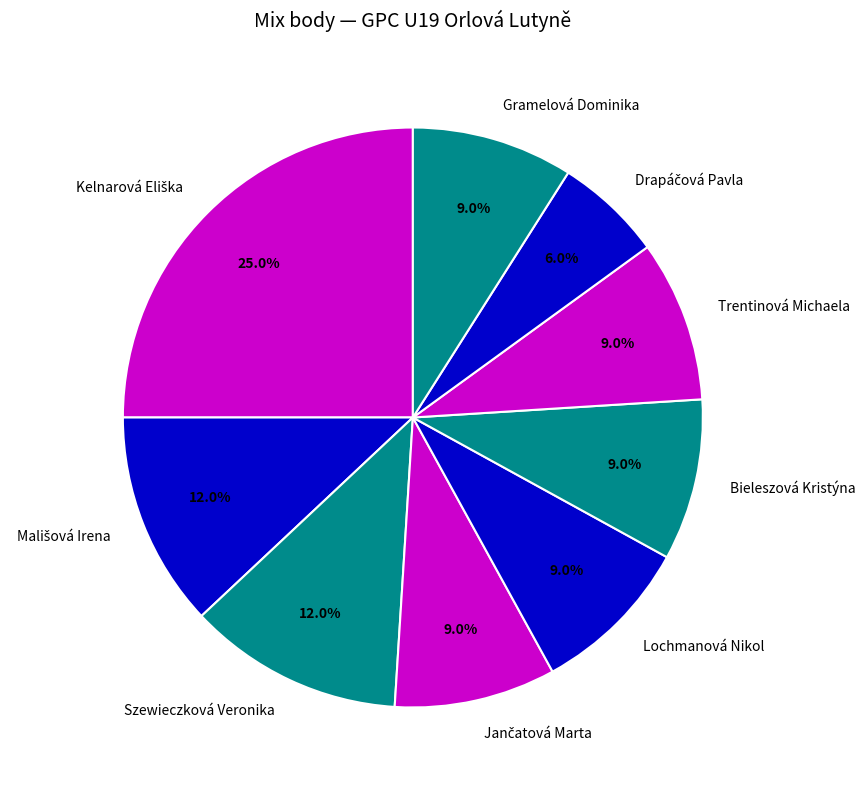

Is there a majority slice in this chart?

No